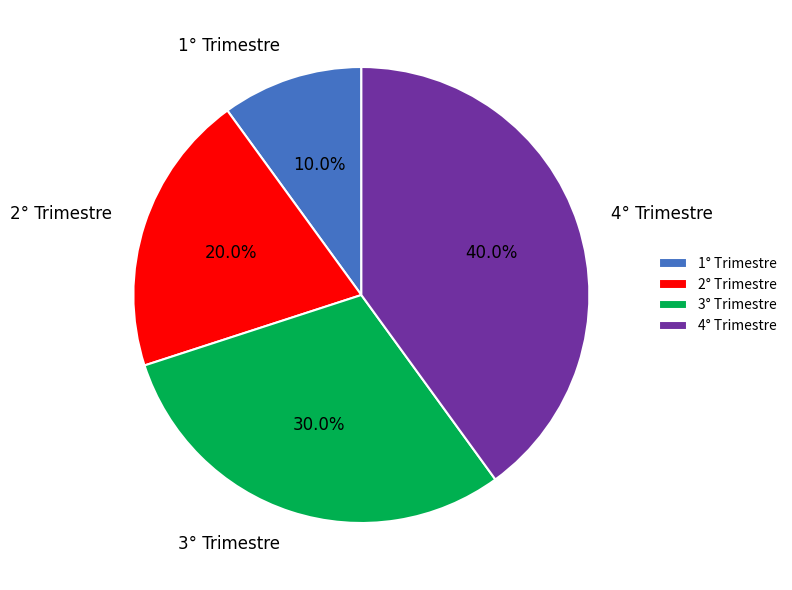

Which slice is the largest?

4° Trimestre